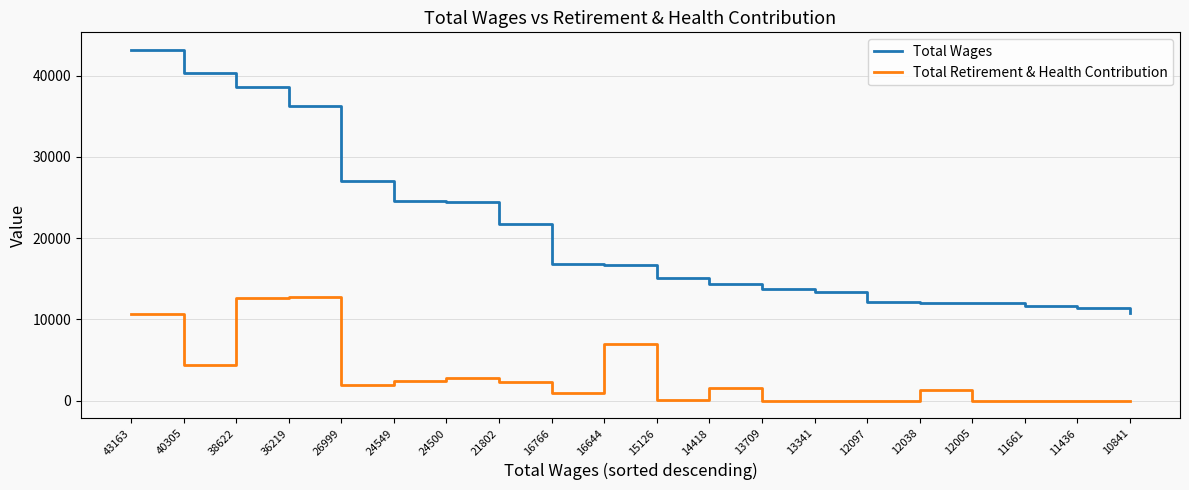

Which series has the largest range (max minus min)?

Total Wages